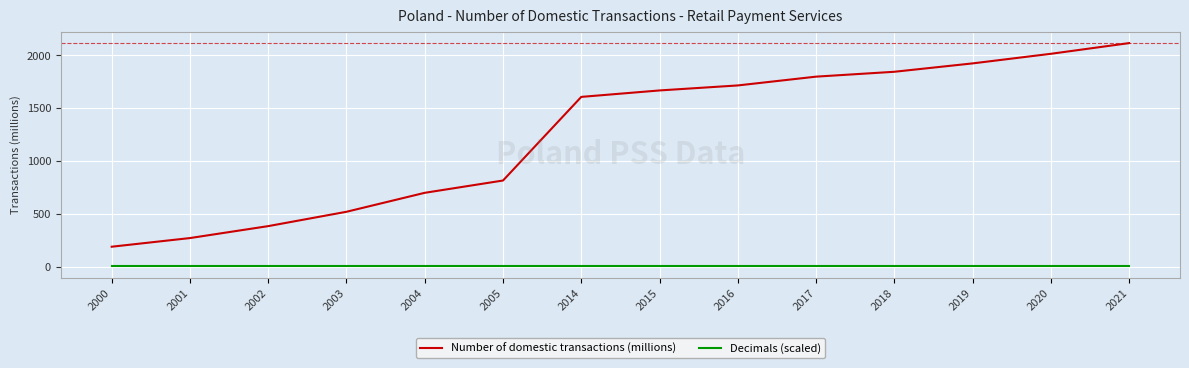

Which category has the lowest value in the Number of domestic transactions (millions) series?

2000